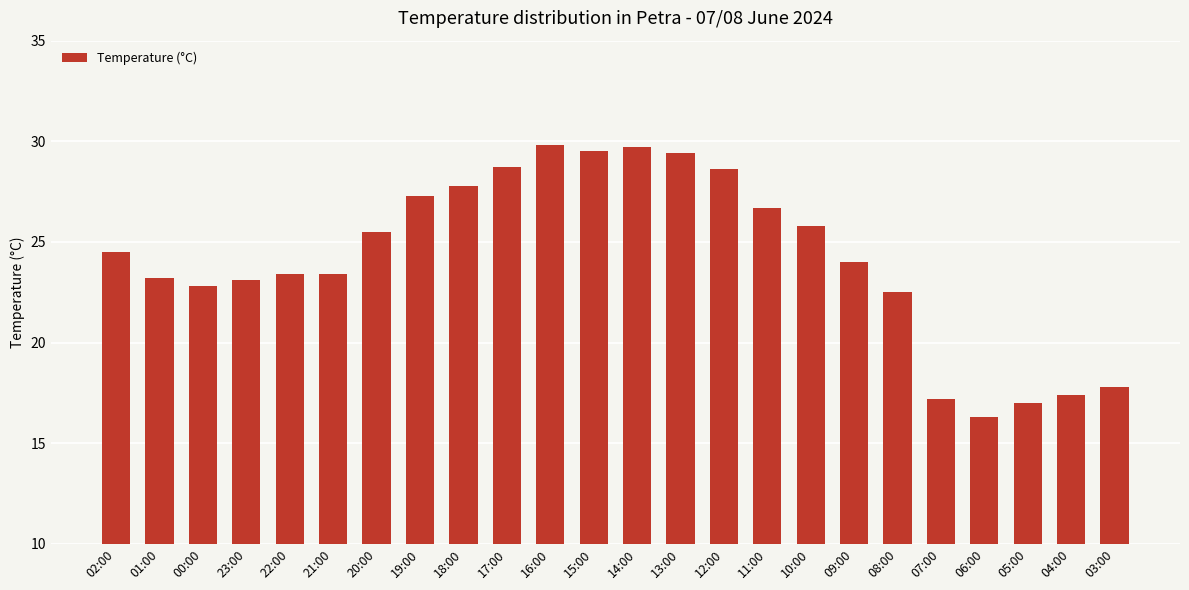

How many series are shown in this chart?

1